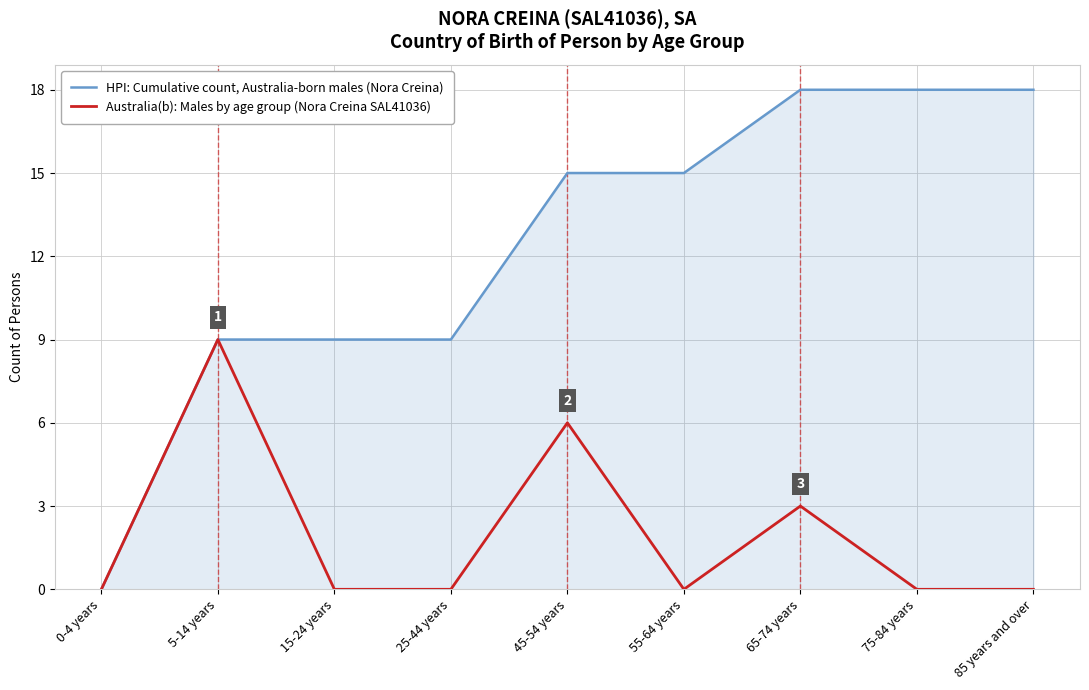

Reading left to right, what are all the values shown in this chart?

HPI: Cumulative count, Australia-born males (Nora Creina): 0	9	9	9	15	15	18	18	18
Australia(b): Males by age group (Nora Creina SAL41036): 0	9	0	0	6	0	3	0	0